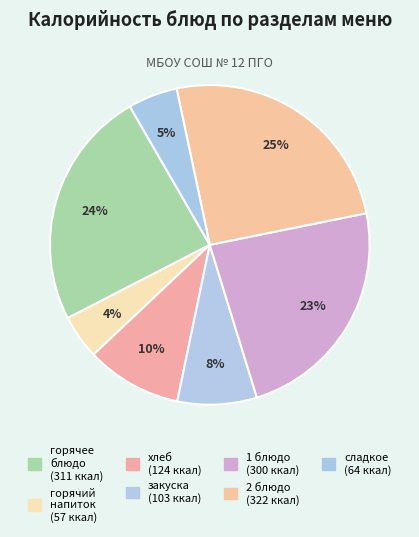

How many slices are in this pie chart?

7